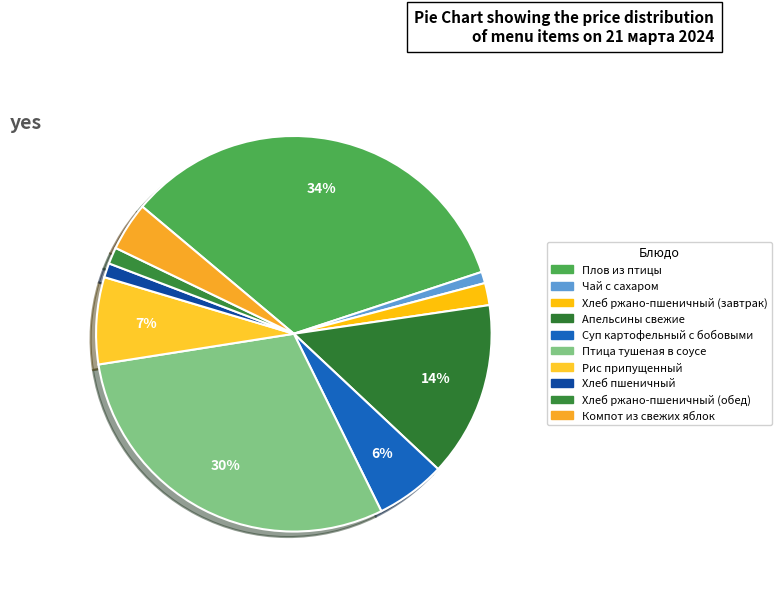

How many segments does this pie chart have?

10